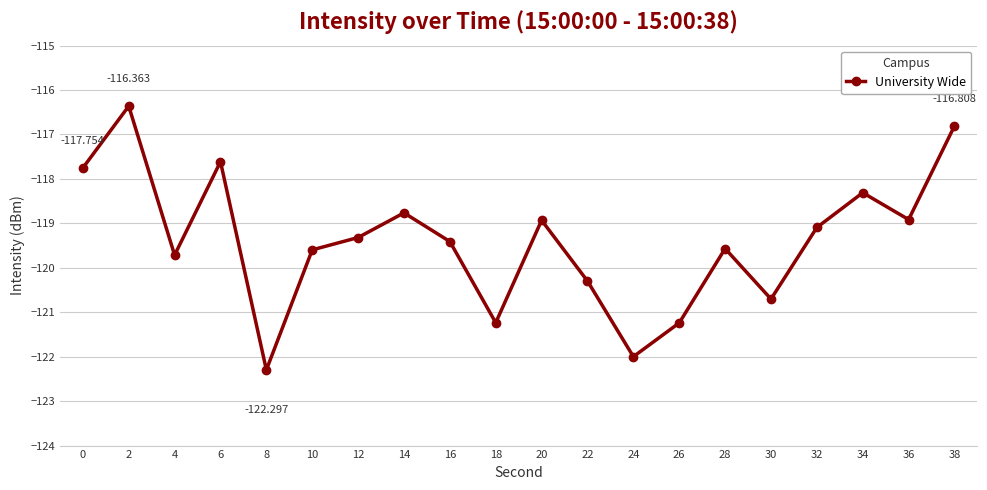

How many lines are shown in the chart?

1